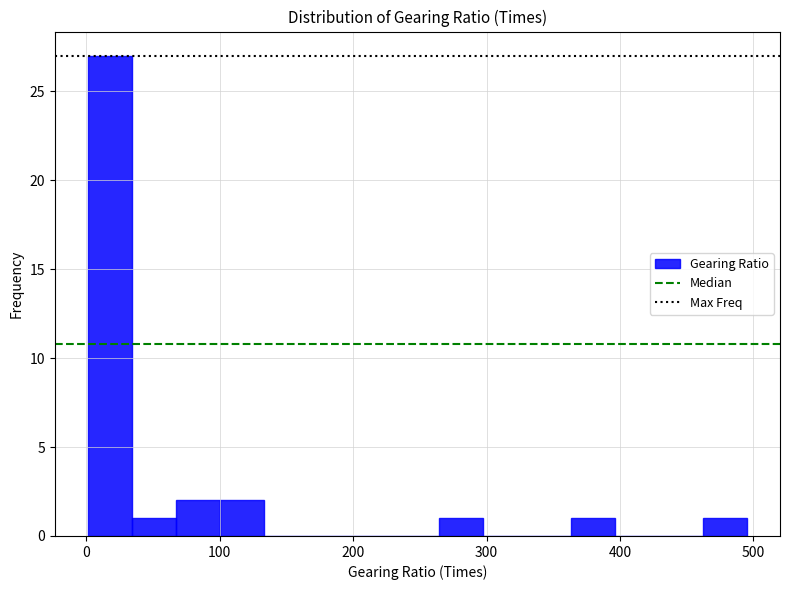

Read against the x-axis, roughly where is the centre of the tallest bar?

20